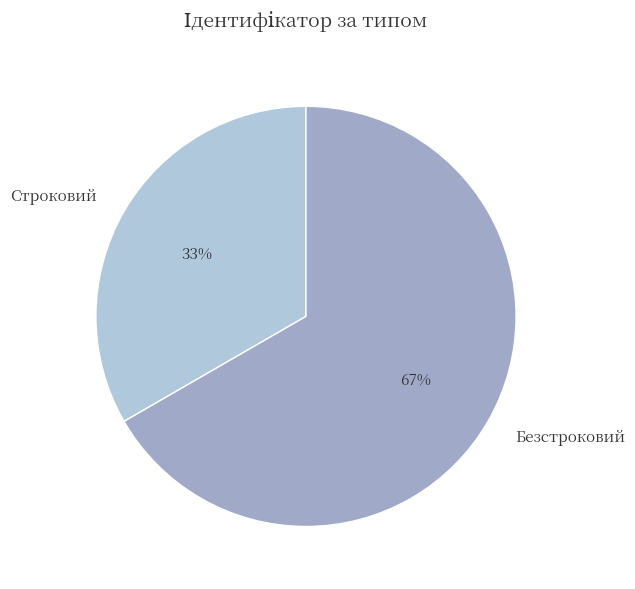

Count the number of slices in the pie.

2